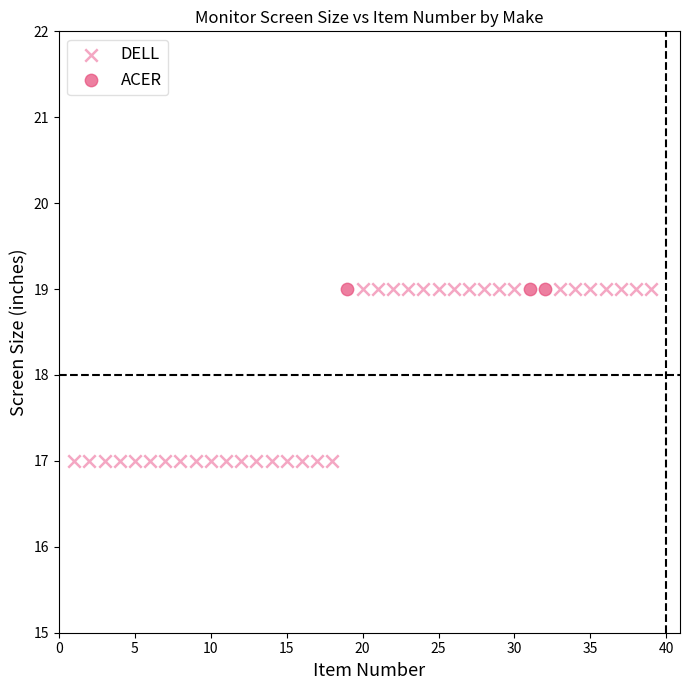

What are all the series names shown in the legend?

DELL, ACER